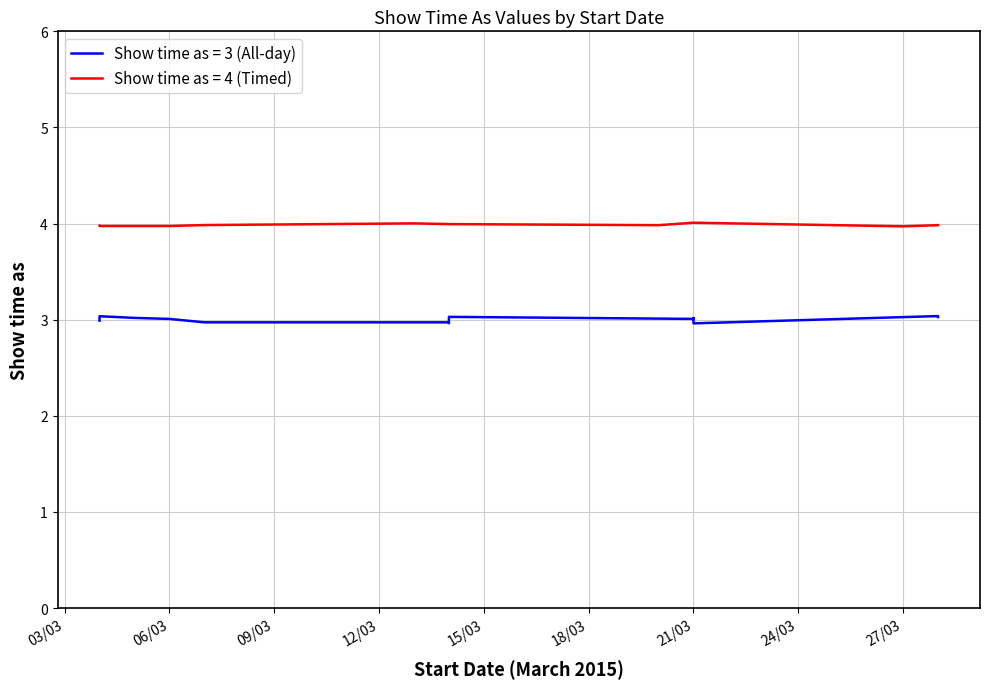

True or false: Show time as = 3 (All-day) and Show time as = 4 (Timed) cross at least once.

False